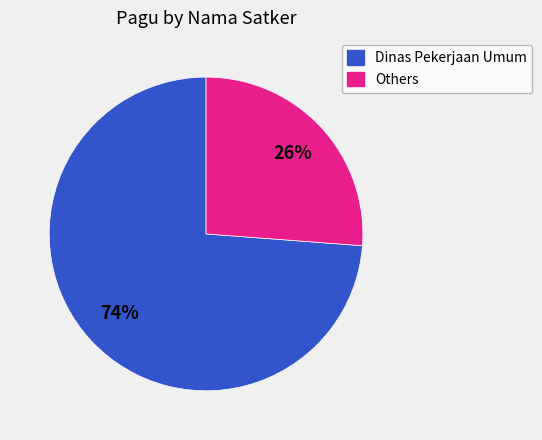

How many slices are in this pie chart?

2